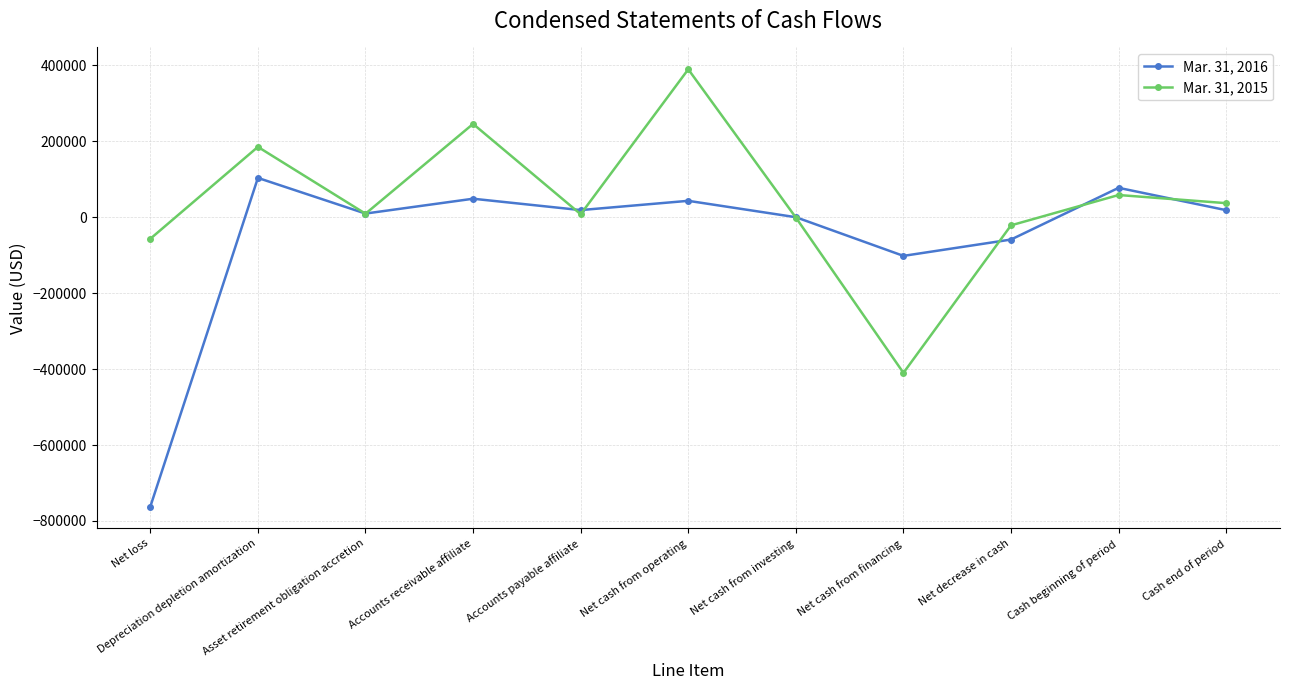

List the series in order of their peak value, lowest first.

Mar. 31, 2016, Mar. 31, 2015